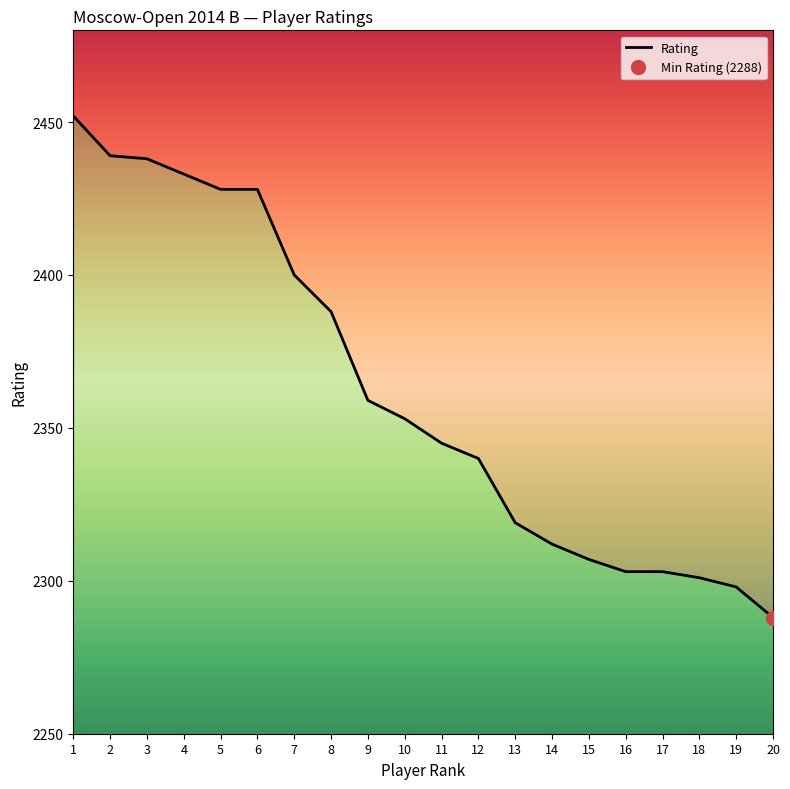

Reading left to right, transcribe all the data shown in this chart.

2452	2439	2438	2433	2428	2428	2400	2388	2359	2353	2345	2340	2319	2312	2307	2303	2303	2301	2298	2288